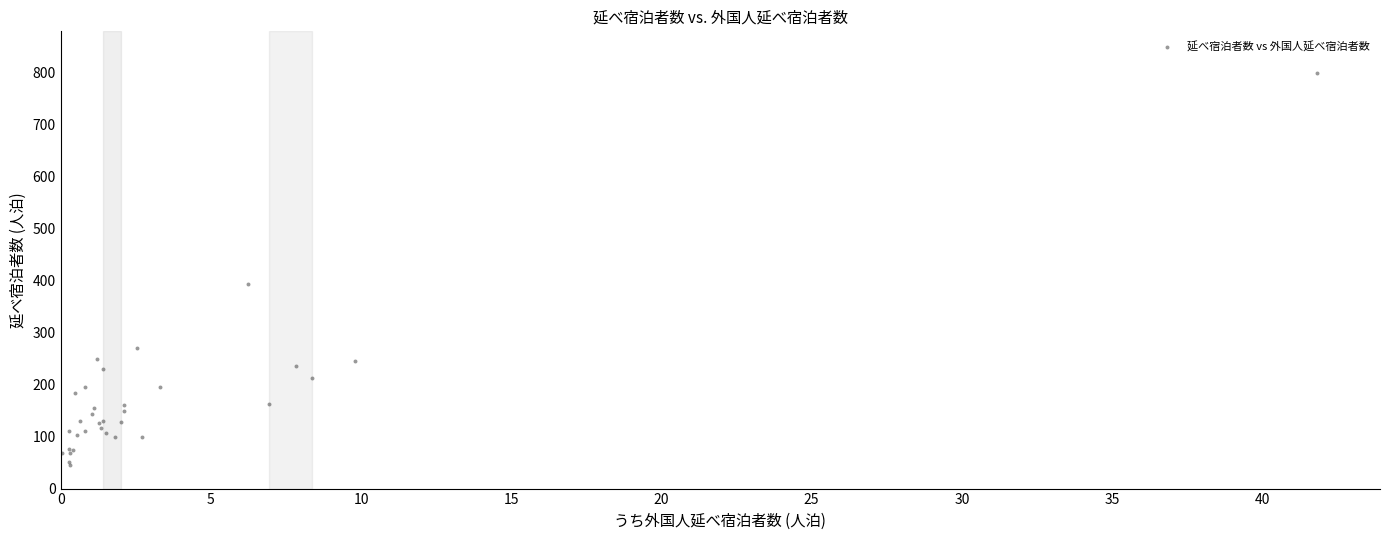

What Y value in the scatter plot is closest to 422?

393.4